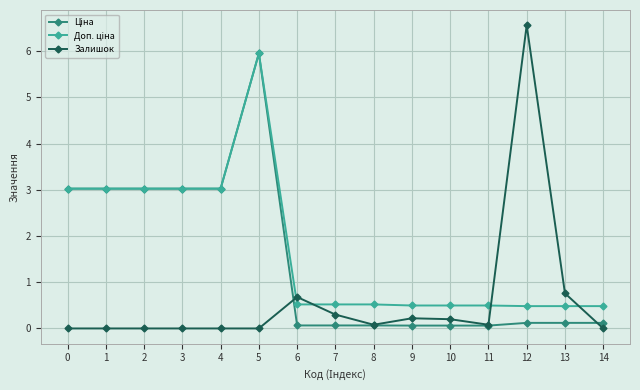

How many lines are shown in the chart?

3